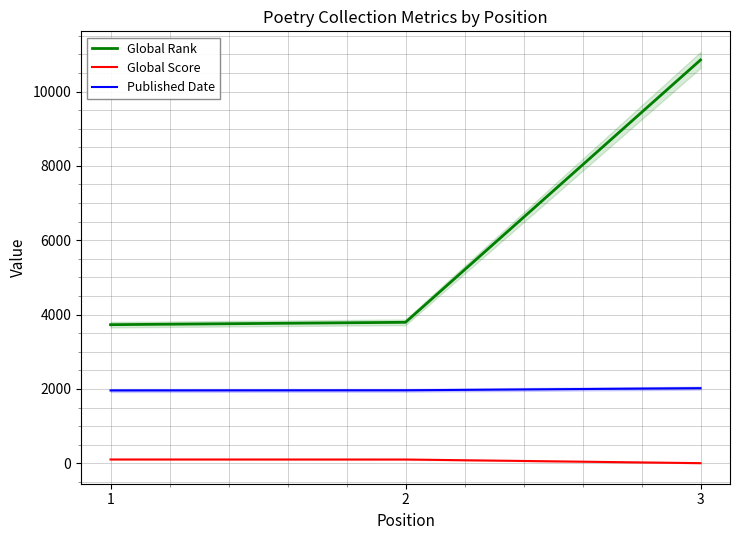

Rank the series by their maximum value, from lowest to highest.

Global Score, Published Date, Global Rank